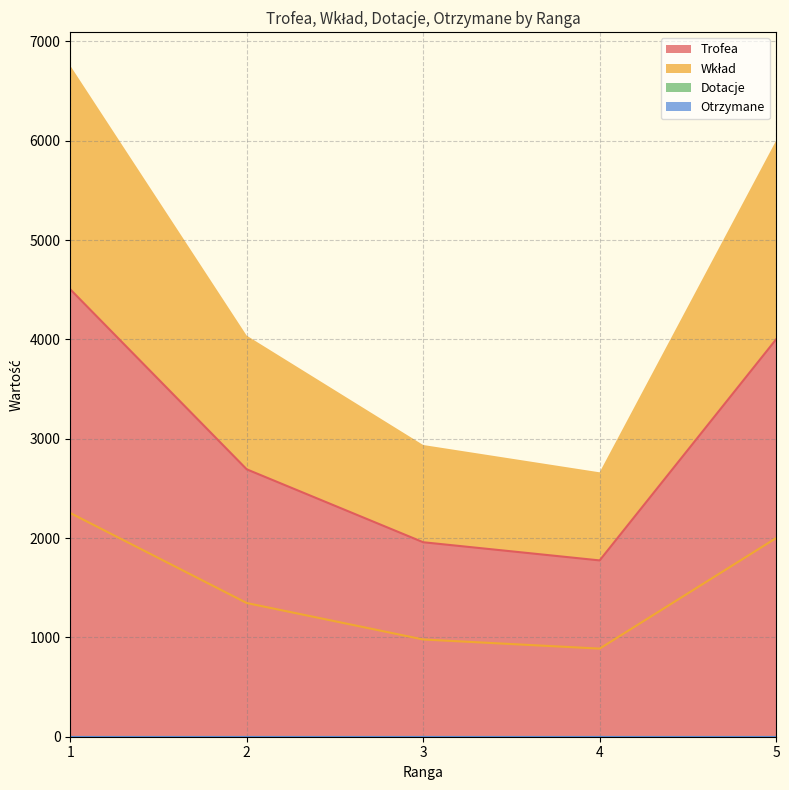

How many data points does each series have?

5